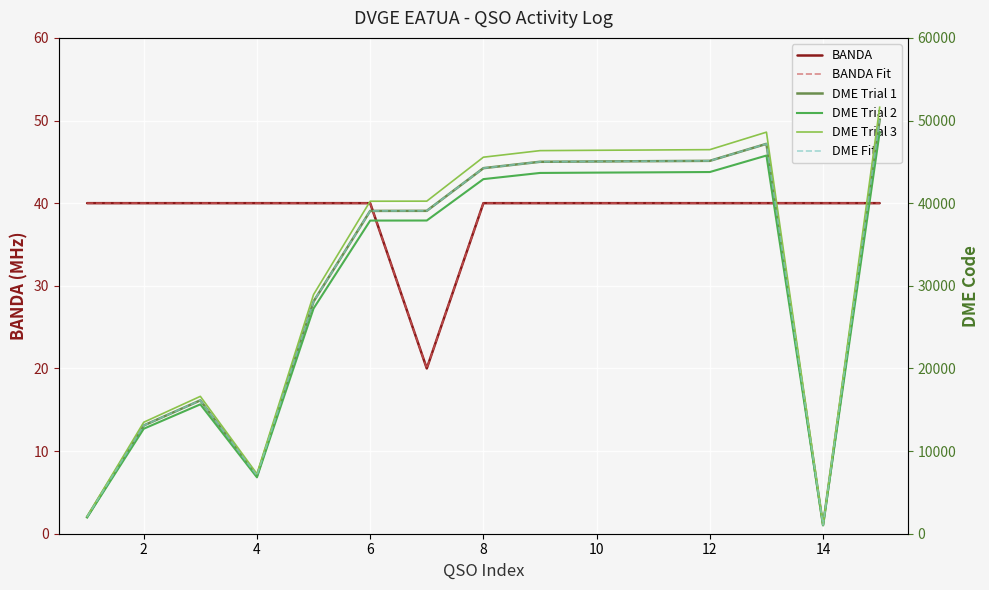

Which series changed the most between 0 and 10?

DME Trial 3